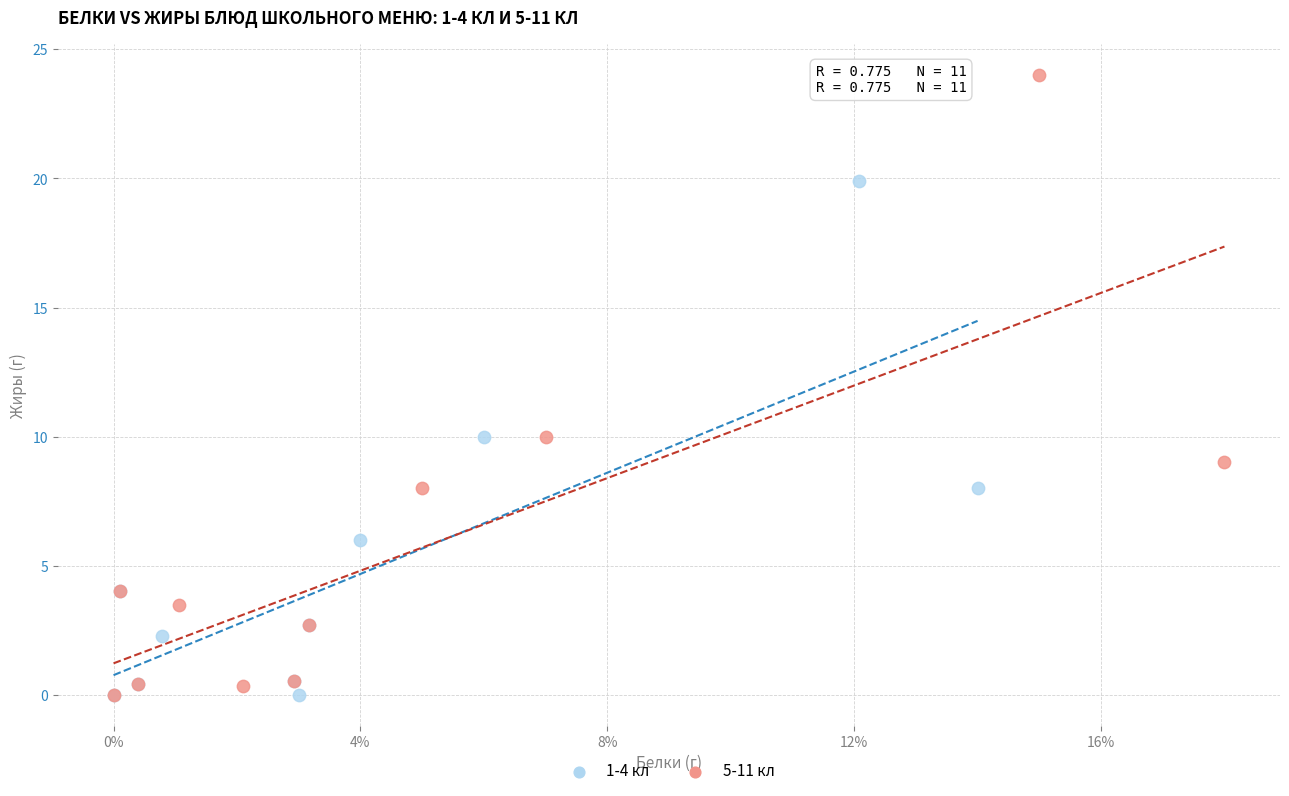

Which series has the largest Y range (max minus min)?

5-11 кл